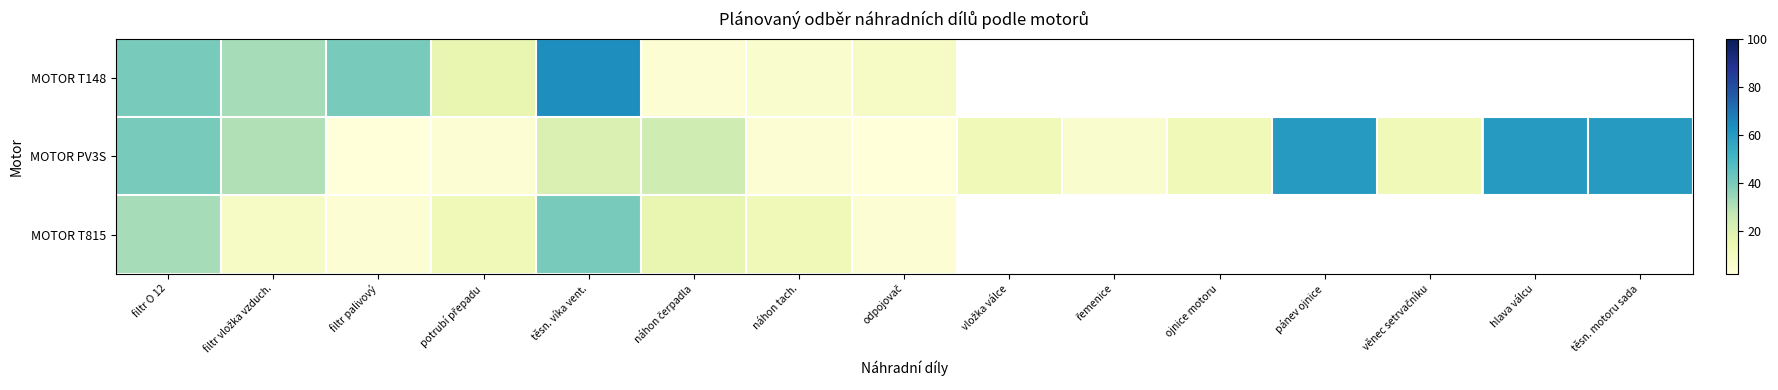

What is the minimum value for MOTOR T148?

4.0